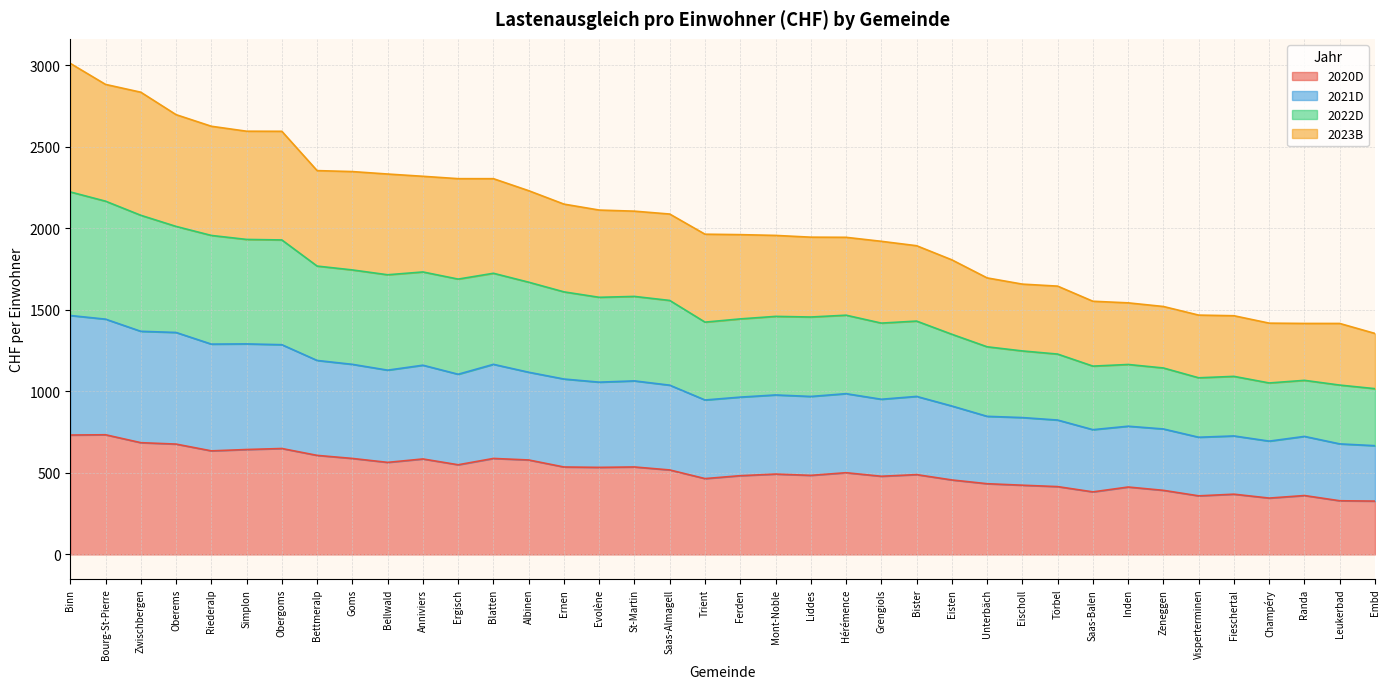

What is the total value across all series at Goms?

2347.8